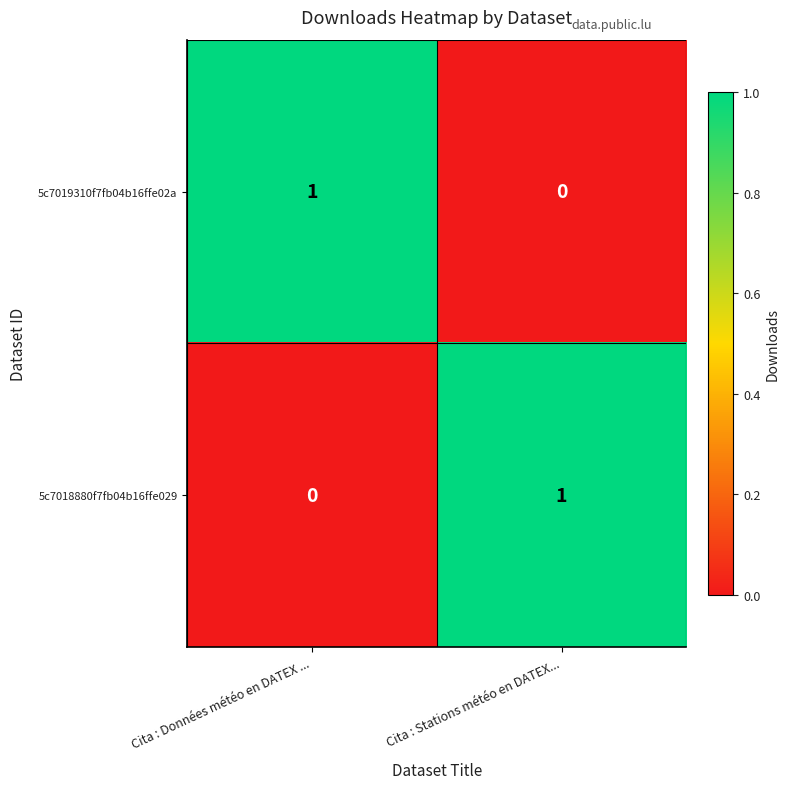

Reading left to right, transcribe all the data shown in this chart.

5c7019310f7fb04b16ffe02a: Cita : Données météo en DATEX ...=1	Cita : Stations météo en DATEX...=0
5c7018880f7fb04b16ffe029: Cita : Données météo en DATEX ...=0	Cita : Stations météo en DATEX...=1